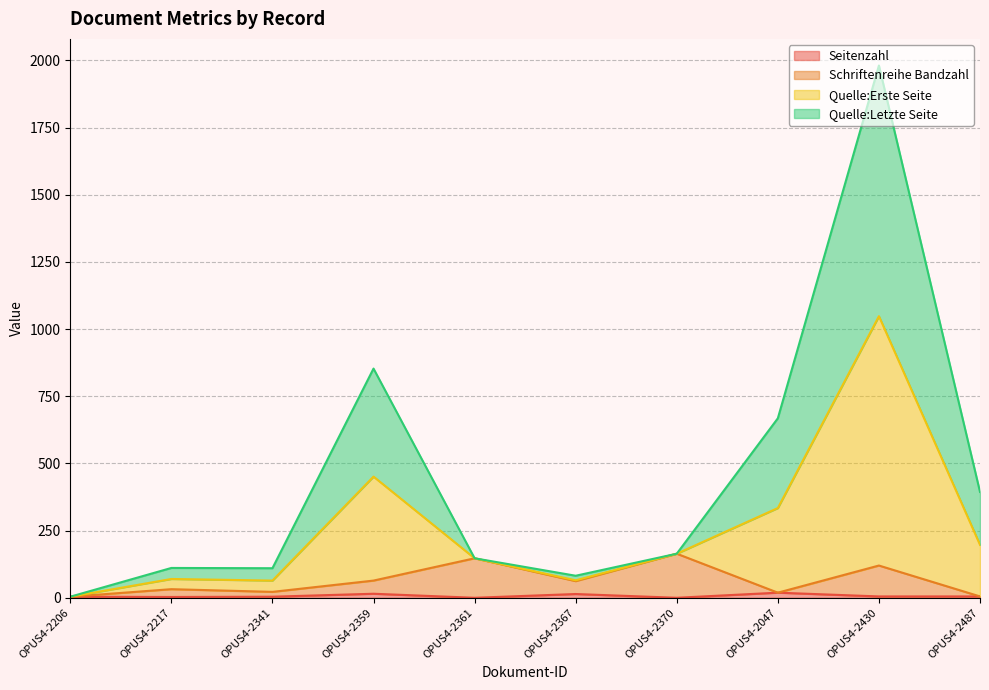

What is the label of the 1st point from the right?

OPUS4-2487